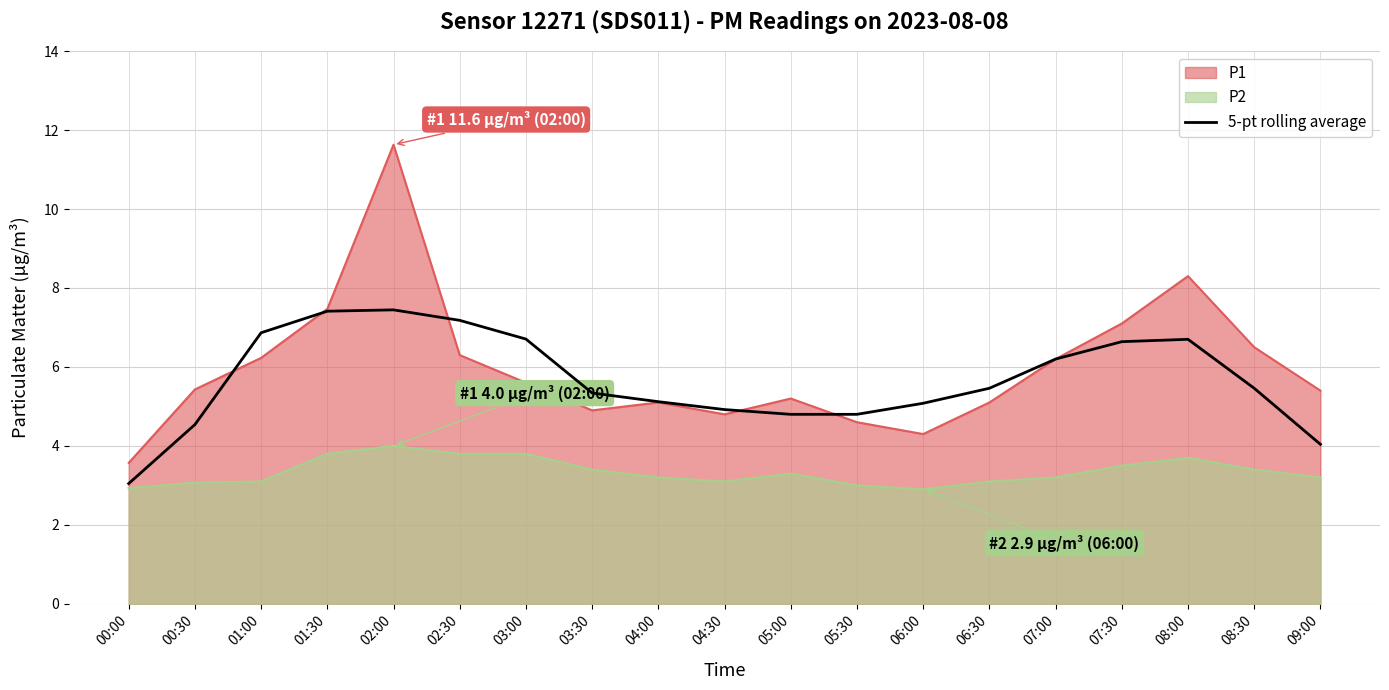

Reading left to right, list all the values displayed in this chart.

00:00=3.0	00:30=4.5	01:00=6.9	01:30=7.4	02:00=7.4	02:30=7.2	03:00=6.7	03:30=5.3	04:00=5.1	04:30=4.9	05:00=4.8	05:30=4.8	06:00=5.1	06:30=5.5	07:00=6.2	07:30=6.6	08:00=6.7	08:30=5.5	09:00=4.0